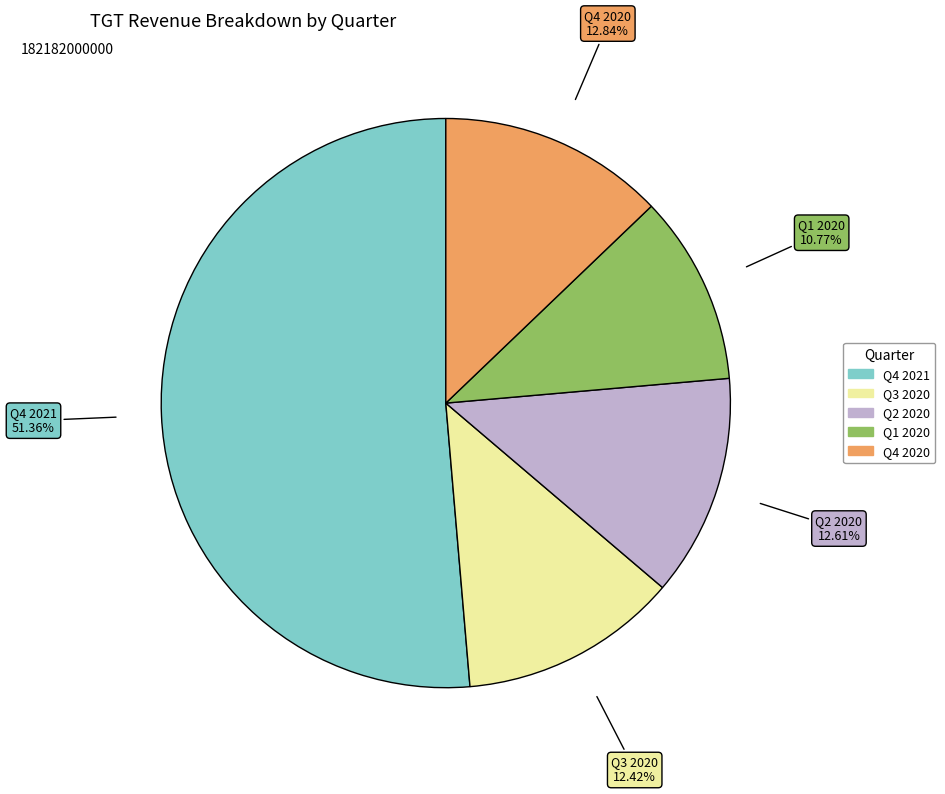

Between Q4 2021 and Q3 2020, which is larger?

Q4 2021